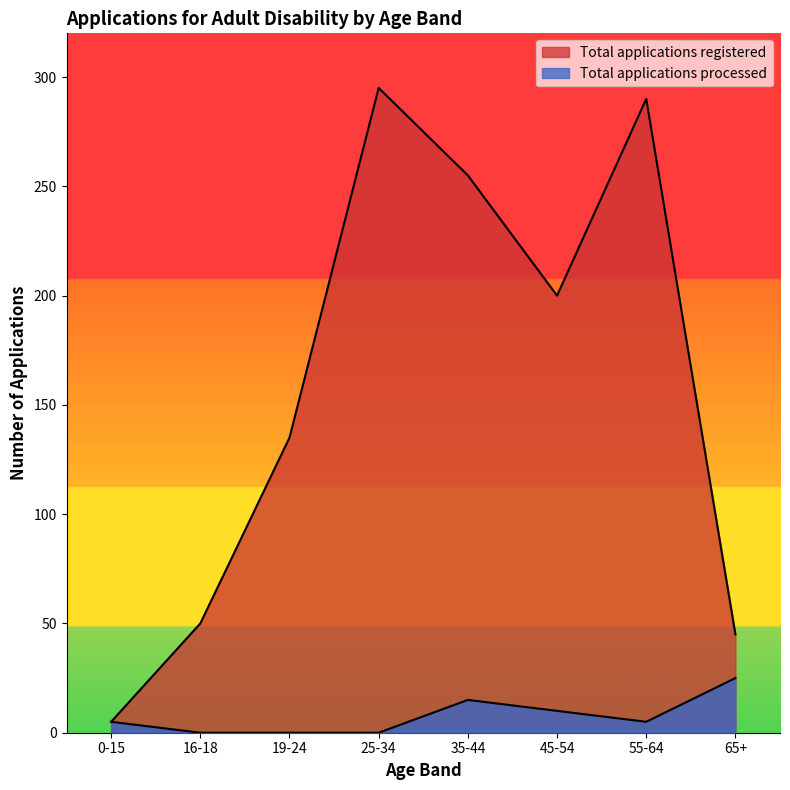

Which series changed the most between 19-24 and 55-64?

Total applications registered